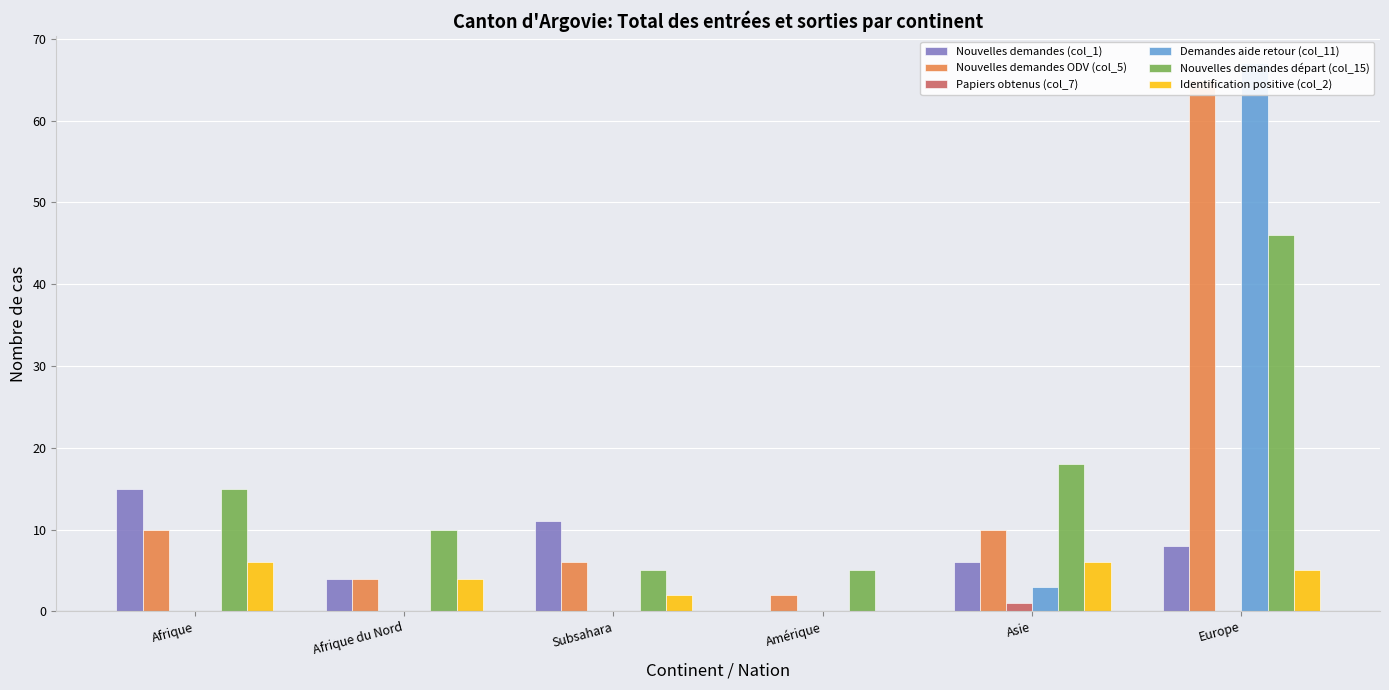

What is the approximate value of Nouvelles demandes ODV (col_5) at Afrique du Nord?

4